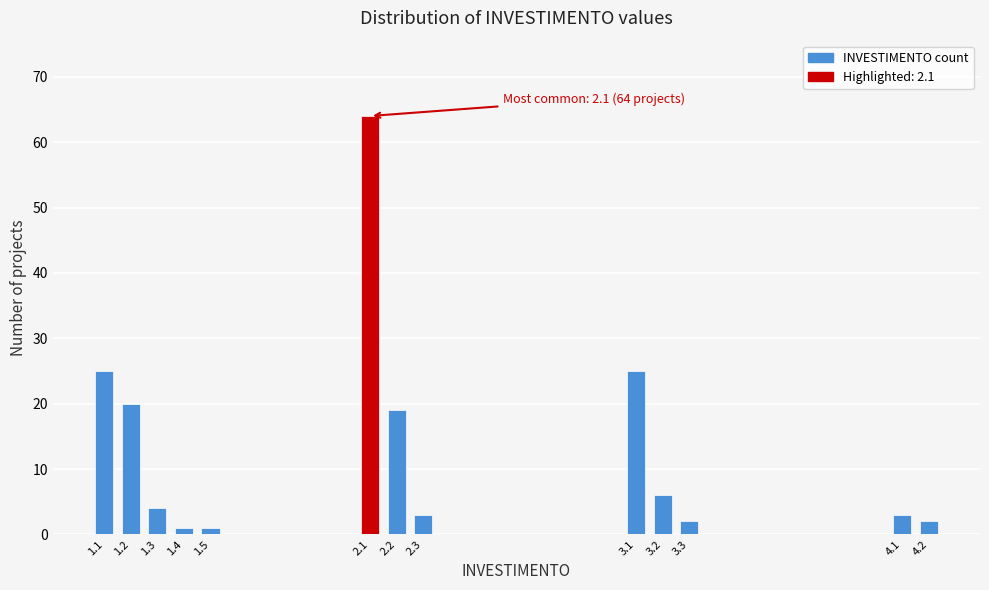

Reading left to right, list all the values displayed in this chart.

1.1=25	1.2=20	1.3=4	1.4=1	1.5=1	2.1=64	2.2=19	2.3=3	3.1=25	3.2=6	3.3=2	4.1=3	4.2=2